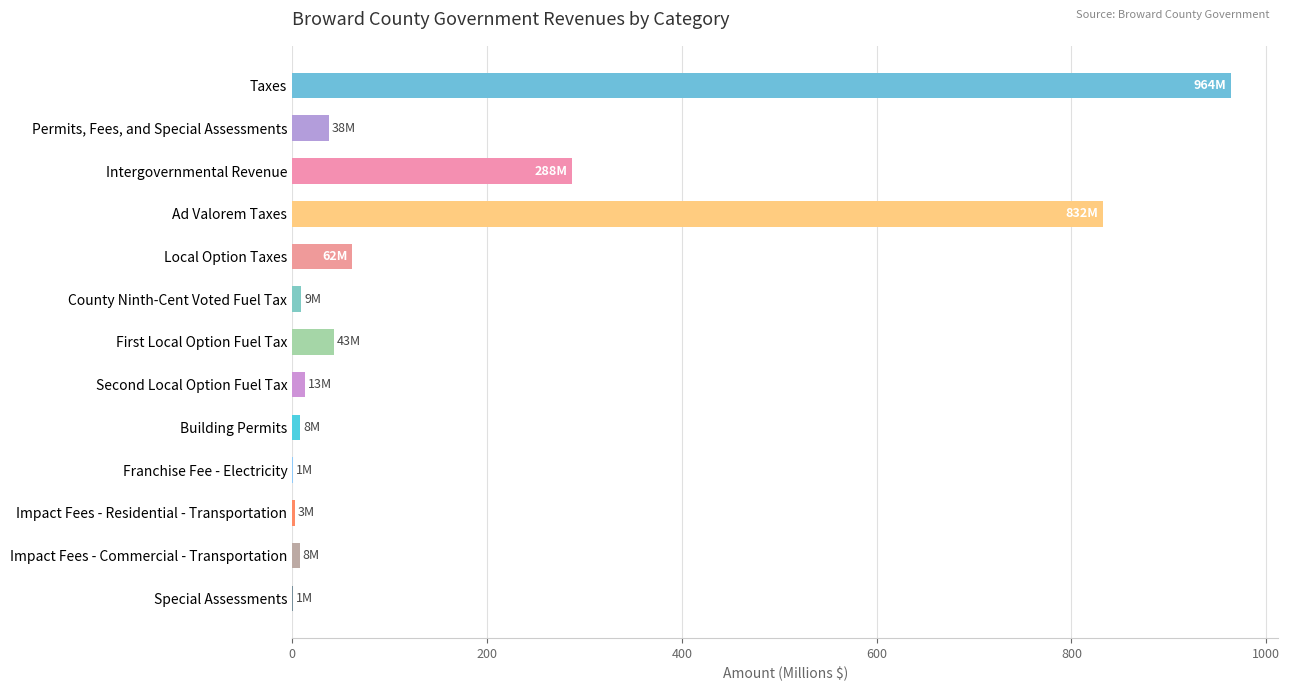

What is the average value?

174.5